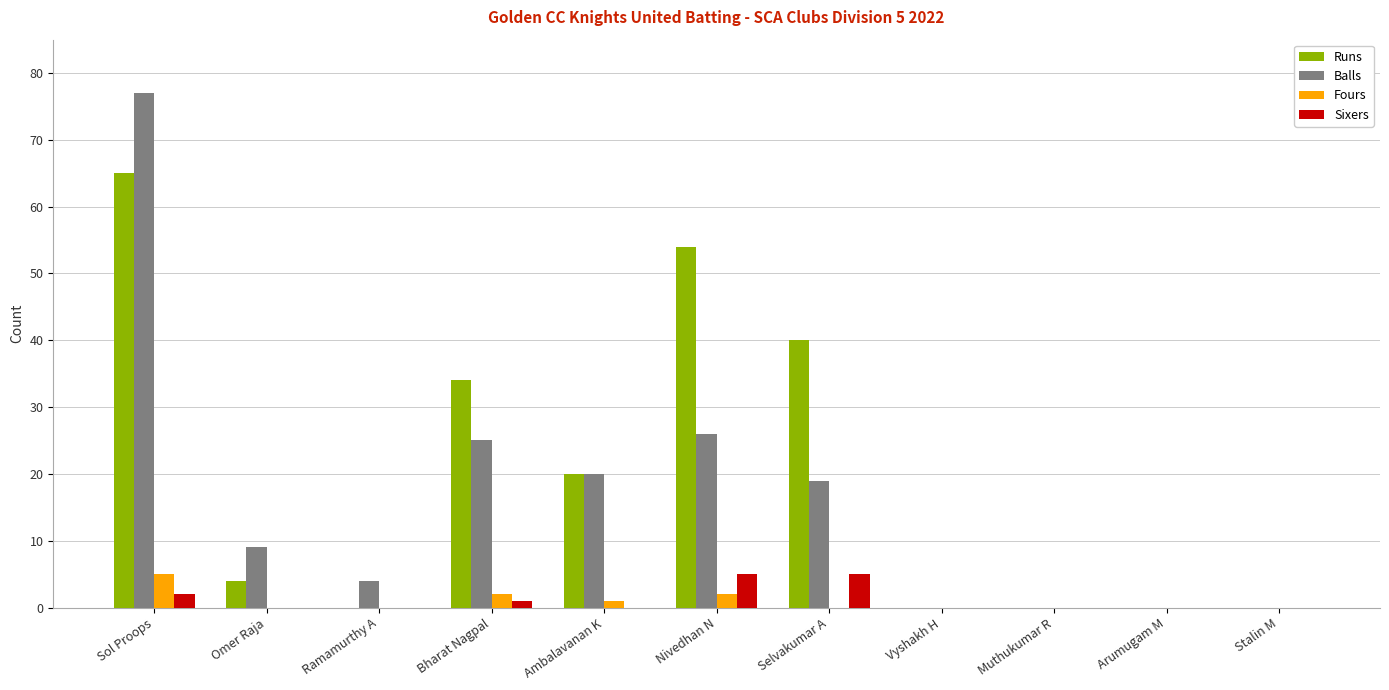

Where is Runs nearest to the value 32?

Bharat Nagpal